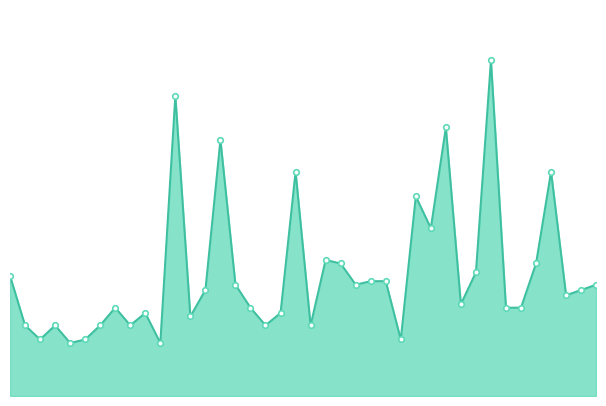

True or false: the data has more than 2 interior local peaks.

True